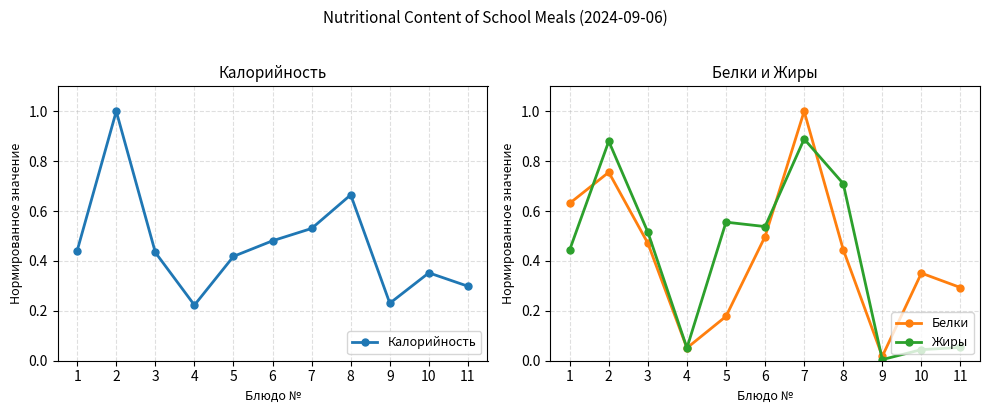

How many lines are shown in the chart?

3